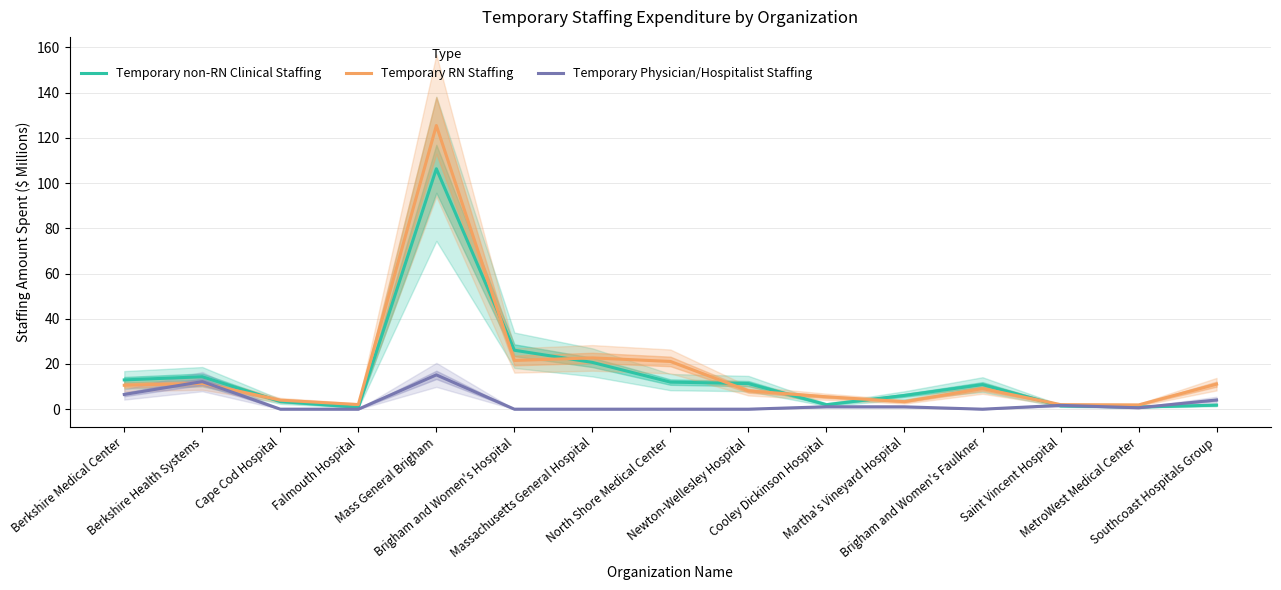

List the series in order of their peak value, lowest first.

Temporary Physician/Hospitalist Staffing, Temporary non-RN Clinical Staffing, Temporary RN Staffing